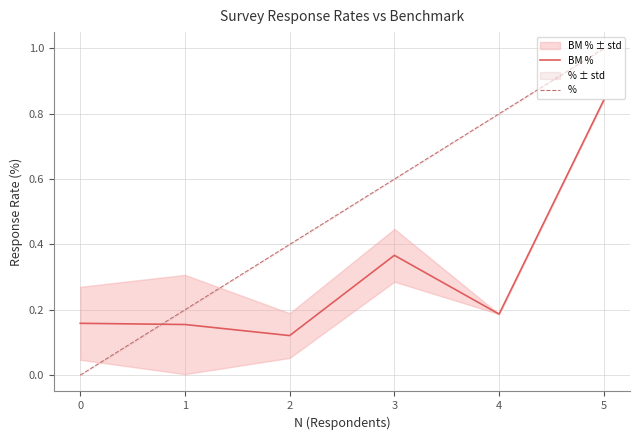

At which label does BM % reach its peak?

5